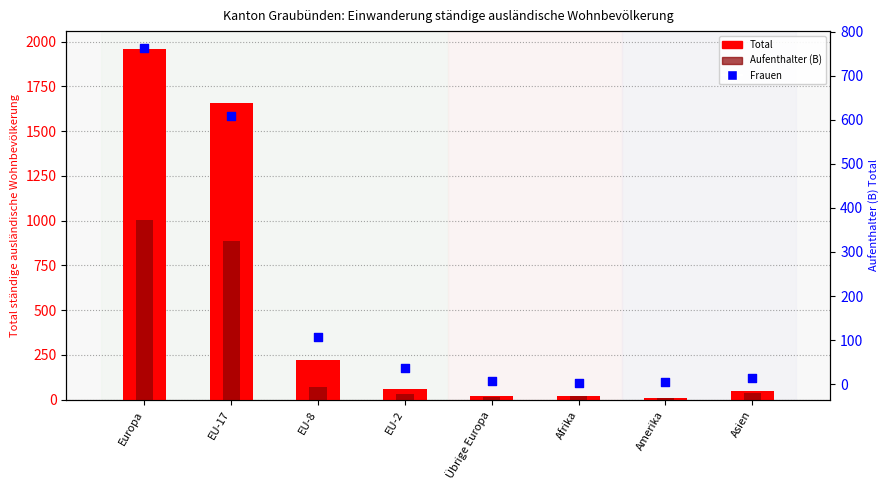

What are all the series names shown in the legend?

Total, Aufenthalter (B), Frauen